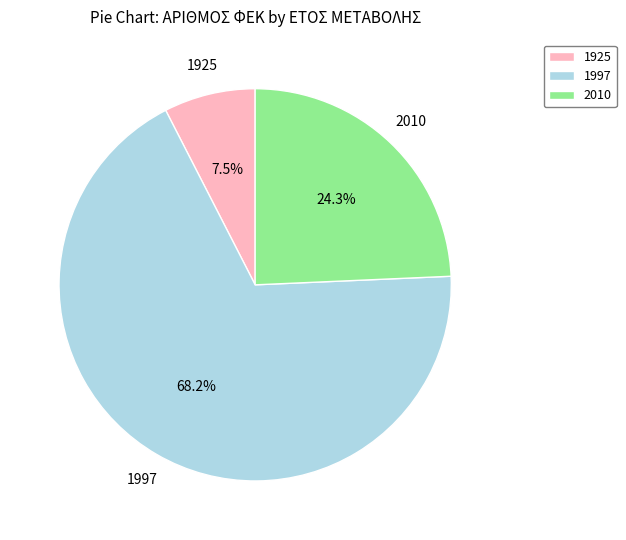

Rank the categories by value from highest to lowest.

1997, 2010, 1925